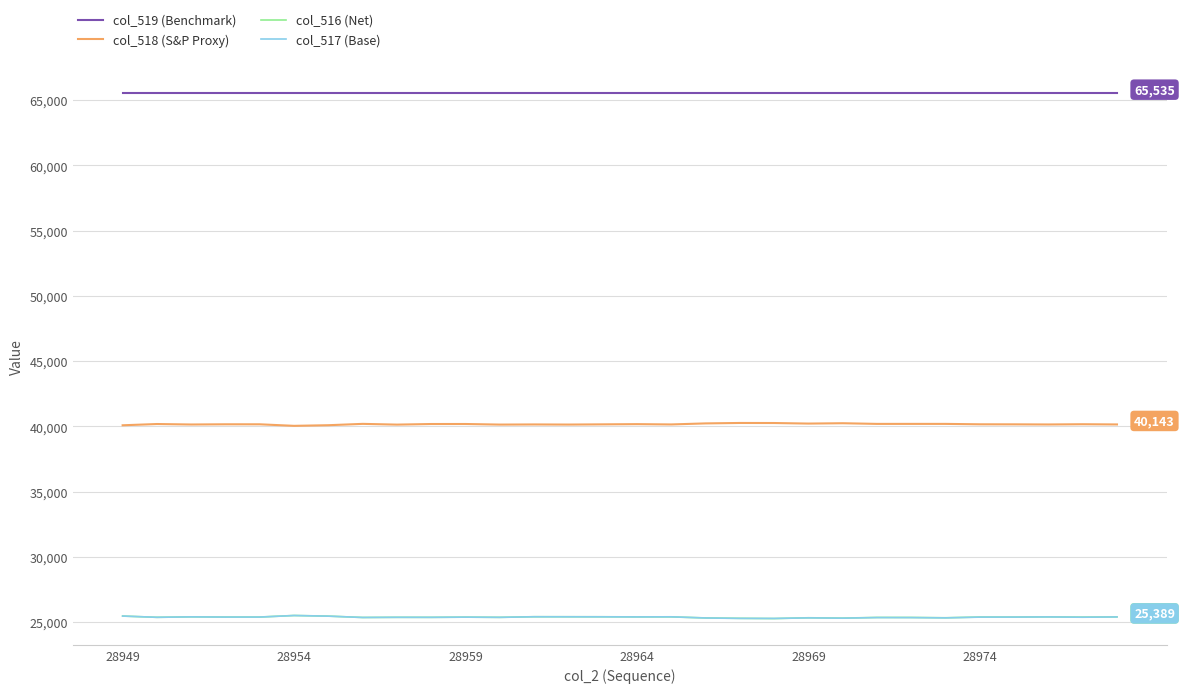

What is the difference between the maximum and second lowest values in the col_516 (Net) series?

216